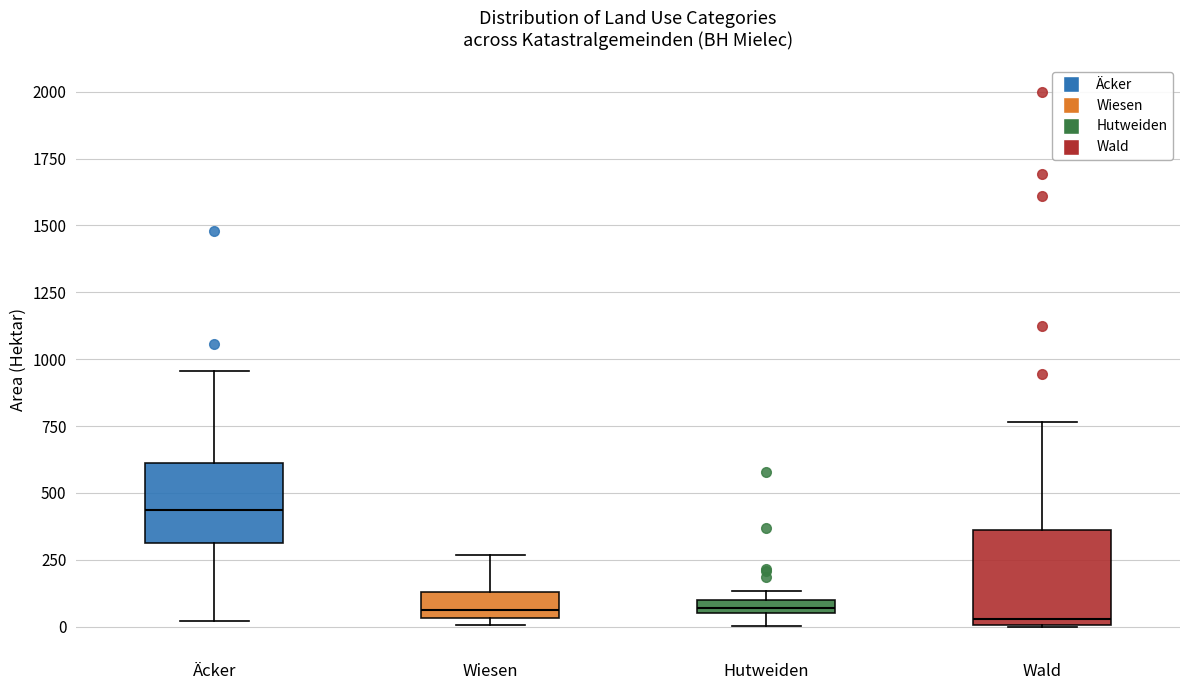

Which box's median line is the highest?

Äcker